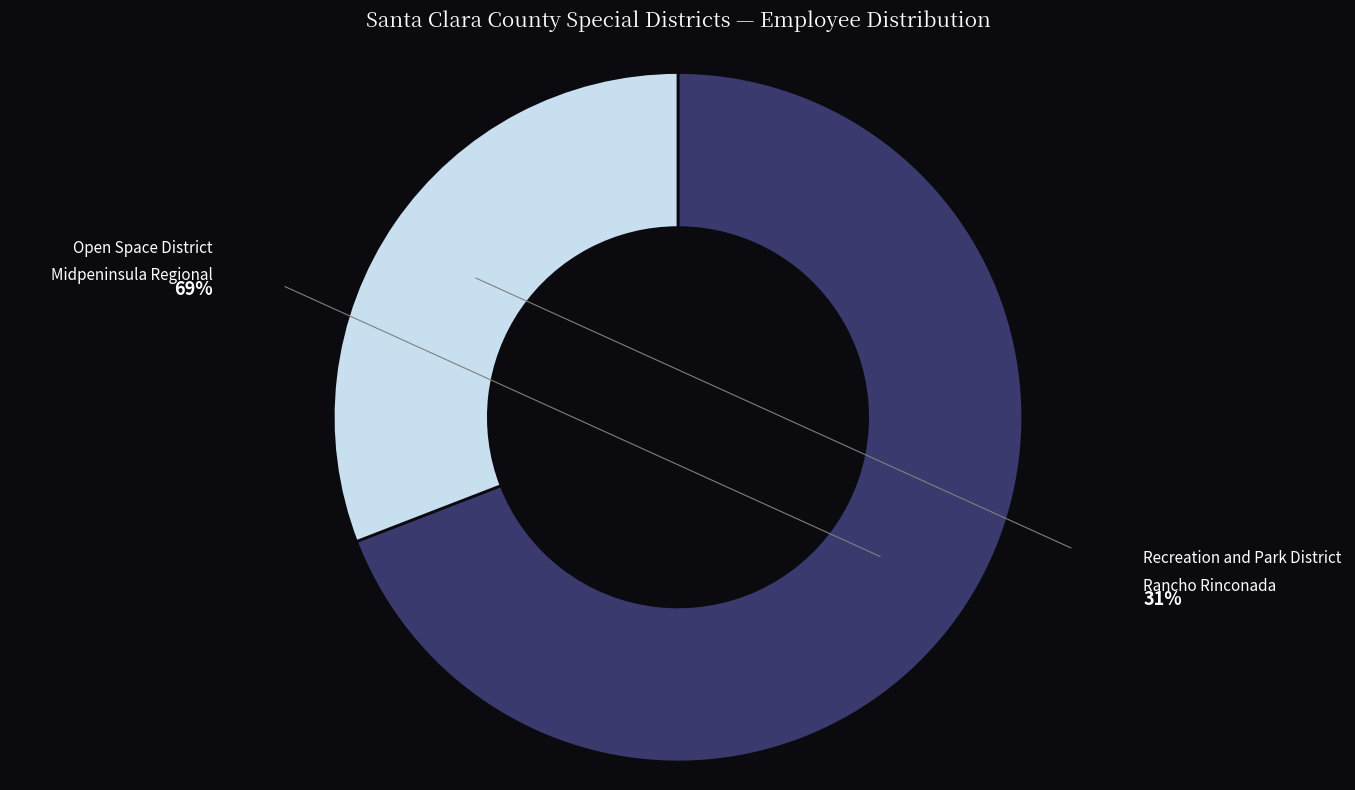

Does any single category account for the majority?

Yes